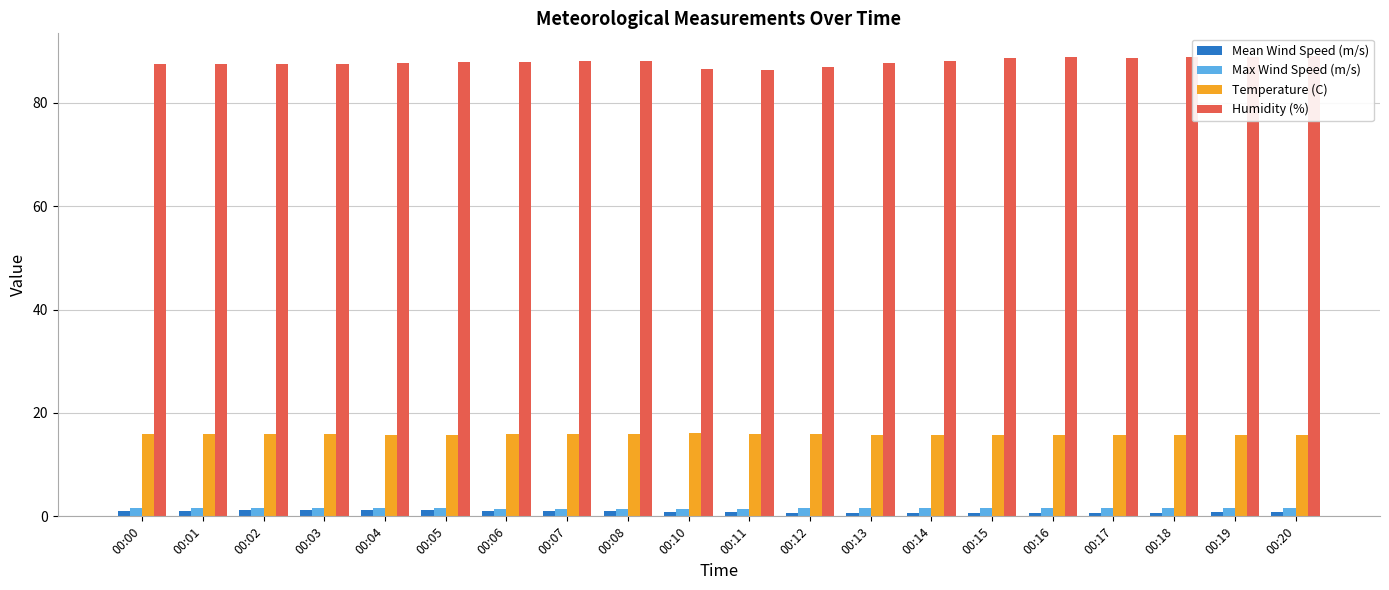

What is the difference between the maximum and minimum values in the Mean Wind Speed (m/s) series?

0.6